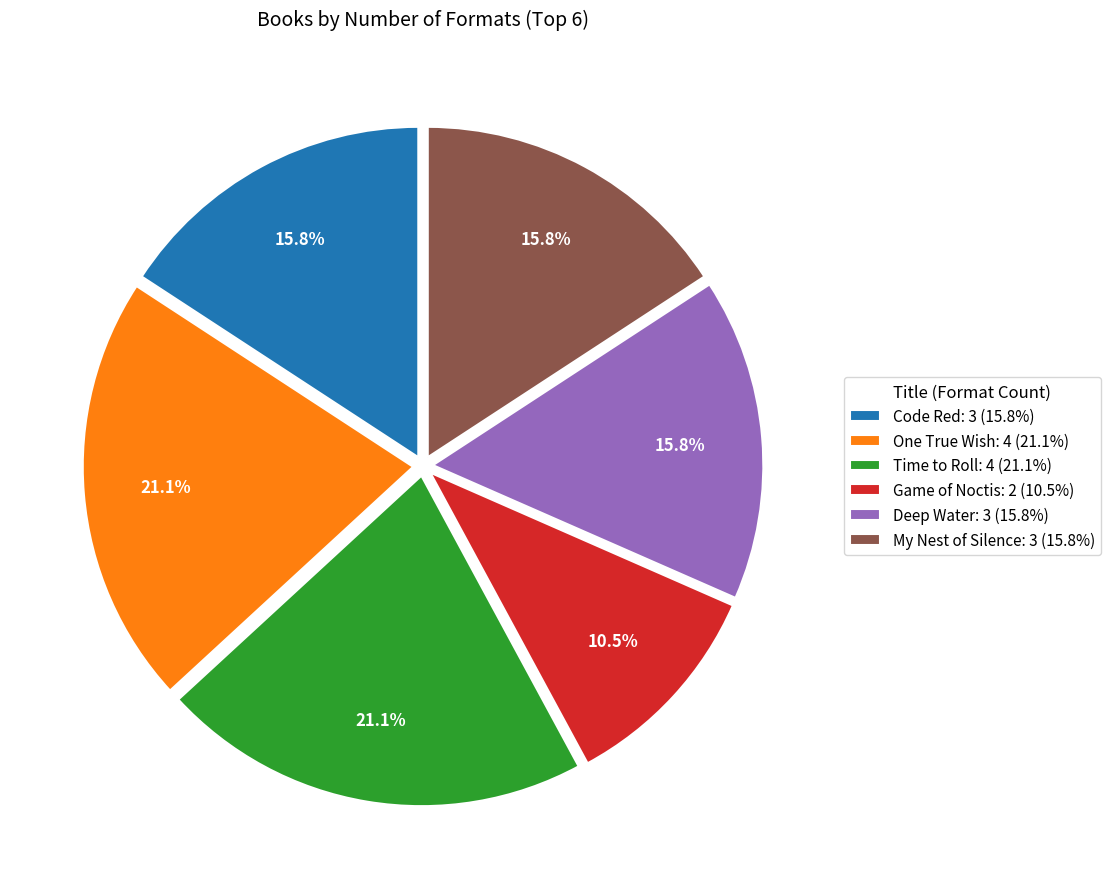

Is there a majority slice in this chart?

No